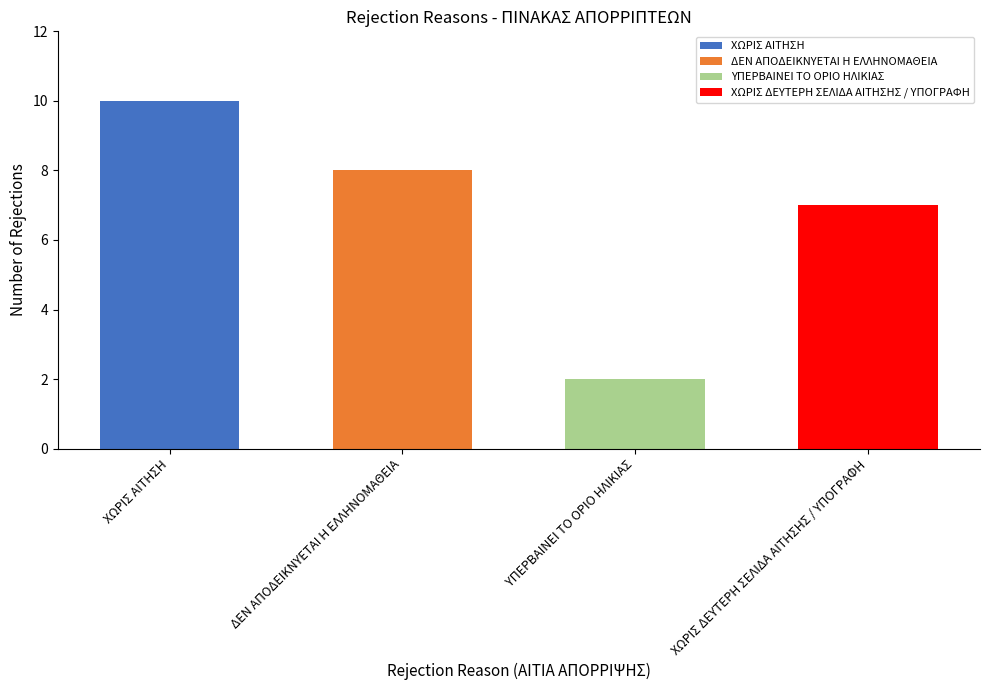

What is the sum of the values at ΧΩΡΙΣ ΑΙΤΗΣΗ and ΧΩΡΙΣ ΔΕΥΤΕΡΗ ΣΕΛΙΔΑ ΑΙΤΗΣΗΣ / ΥΠΟΓΡΑΦΗ?

17